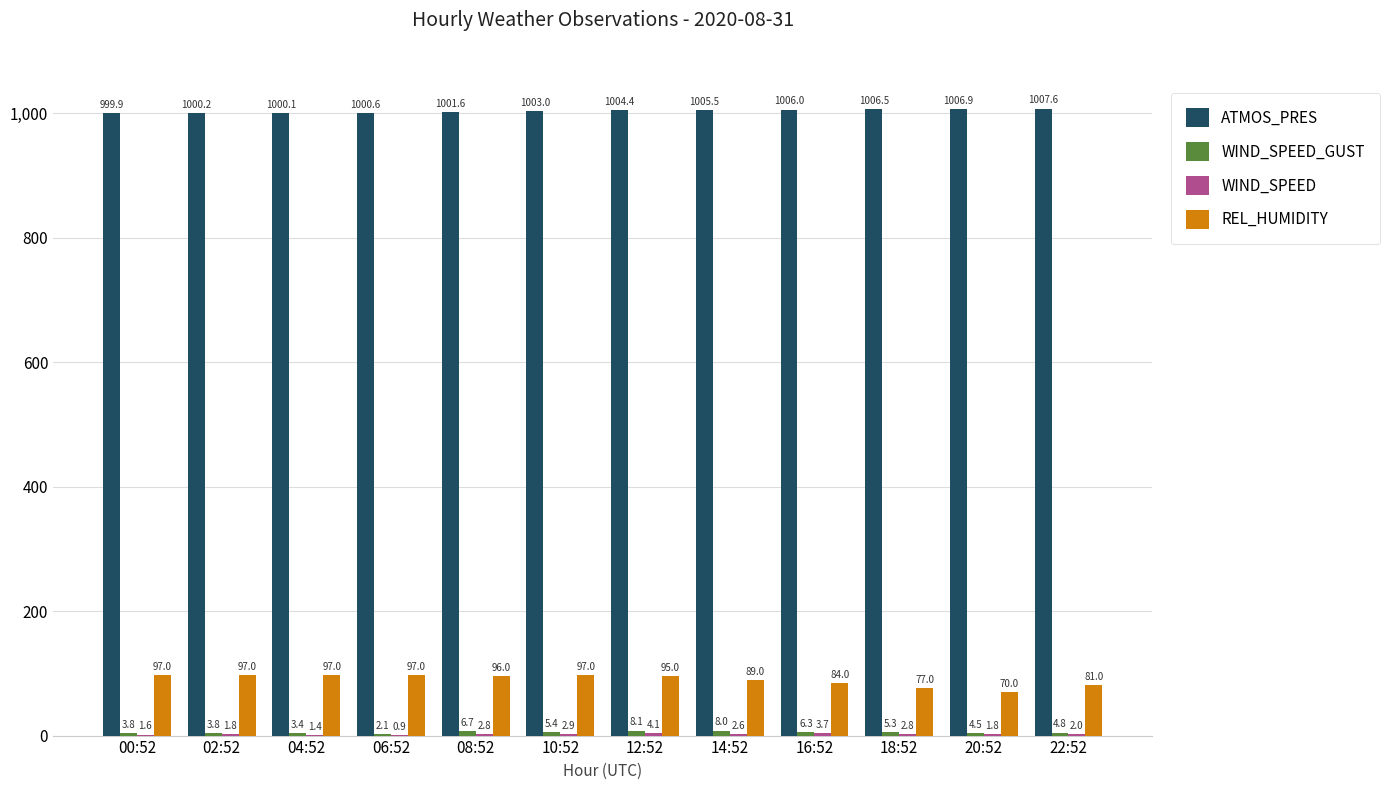

What is the spread (max minus min) of values at 00:52?

998.3